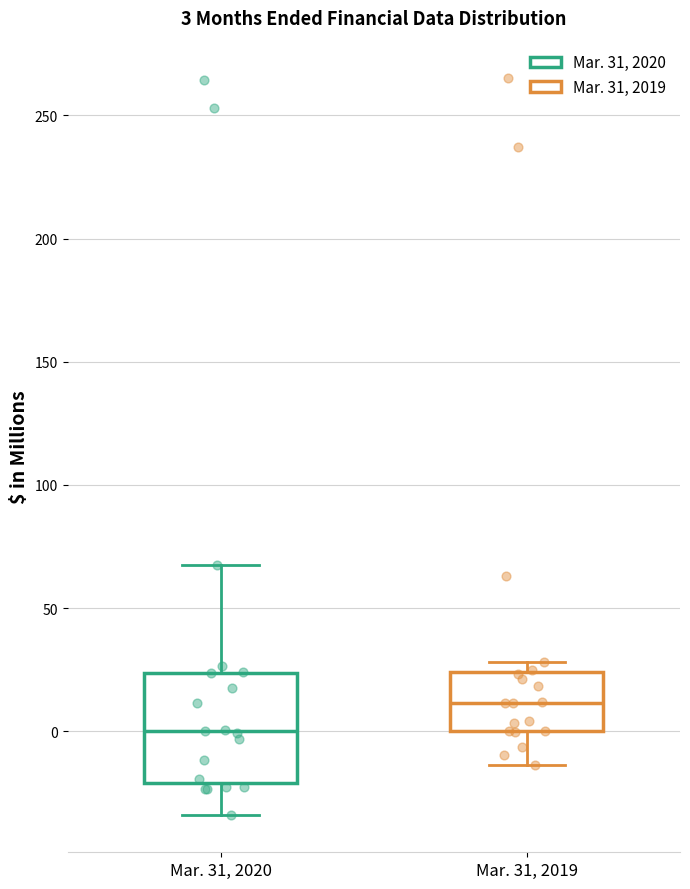

Which box has the lowest median line?

Mar. 31, 2020